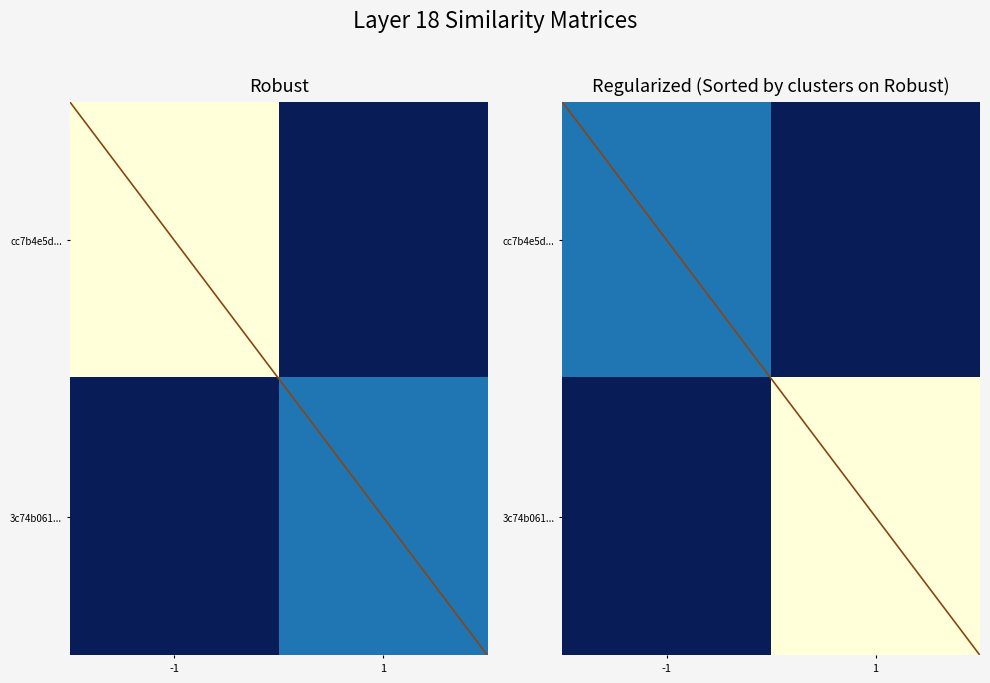

Which series has the largest total across all categories?

3c74b061...